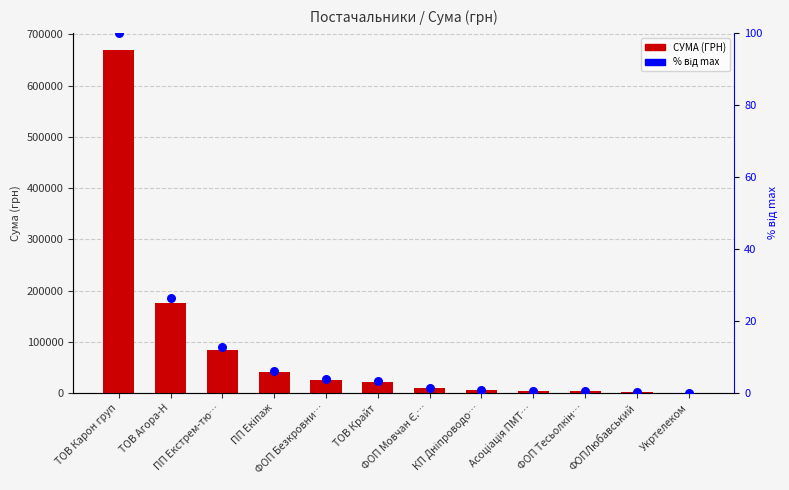

What are all the series names shown in the legend?

СУМА (ГРН), % від max